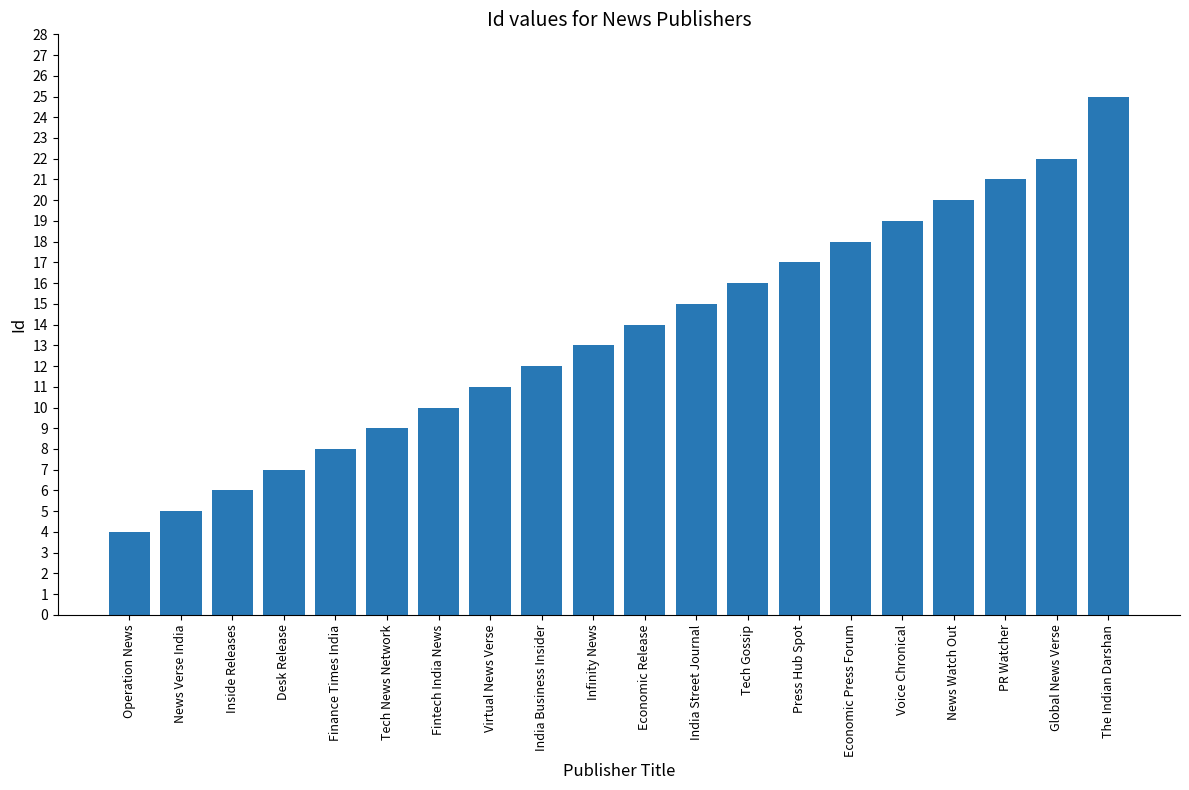

What is the sum of all values?

272